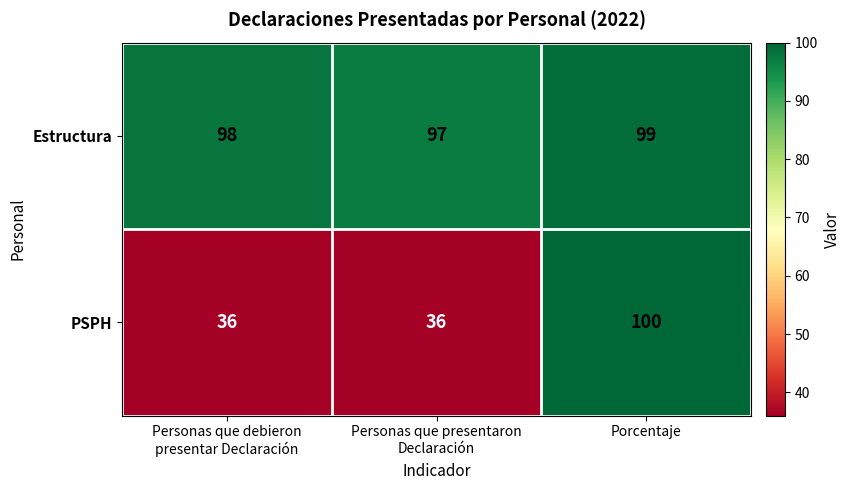

How many Estructura values are between 97 and 99?

3